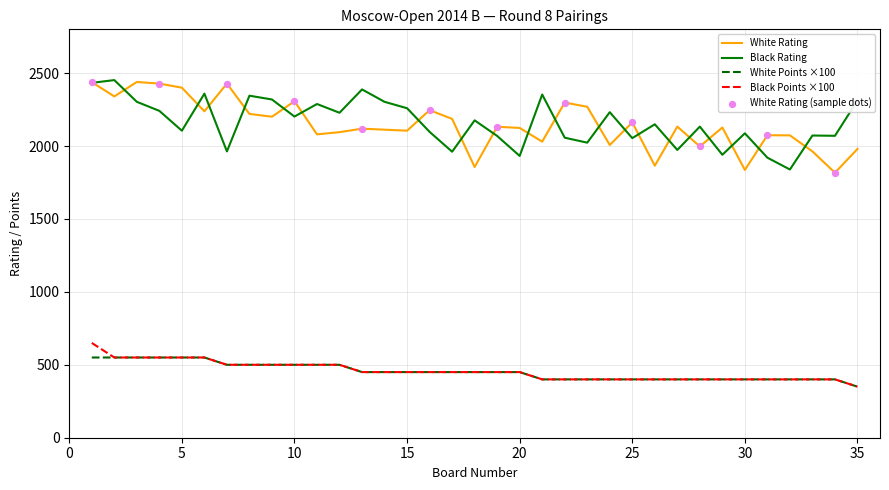

True or false: White Rating and Black Points ×100 intersect in this chart.

False